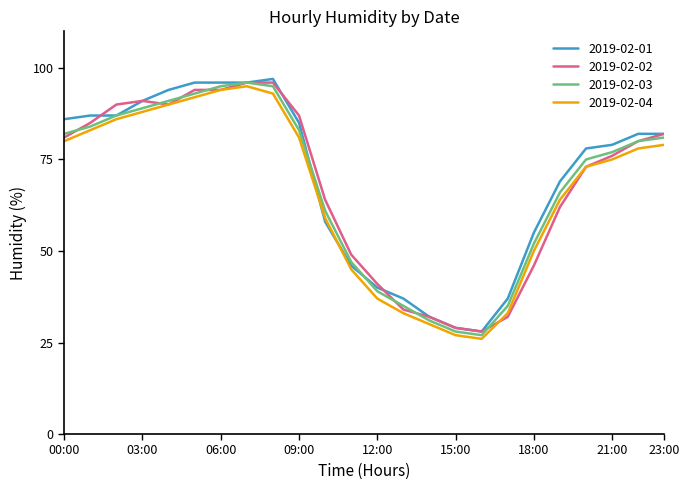

What is the maximum value shown in the chart?

97